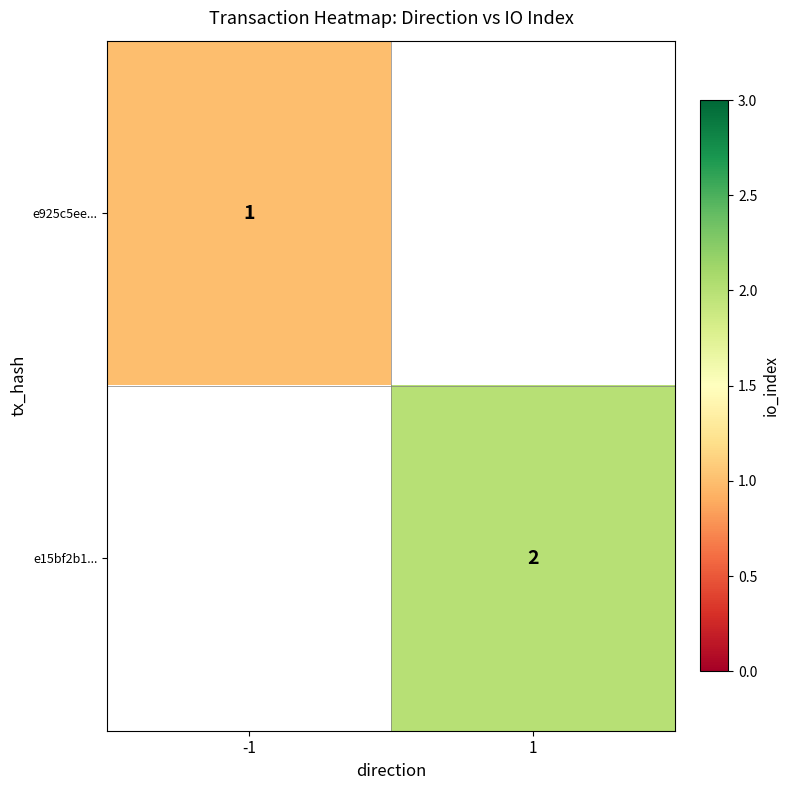

How many series are shown in this chart?

2